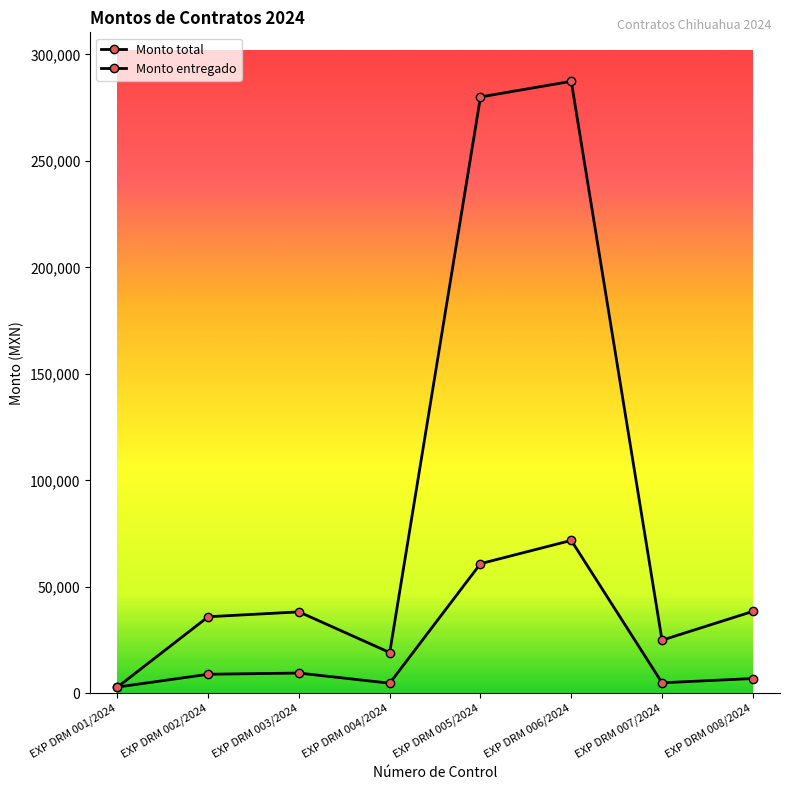

How many lines are shown in the chart?

2